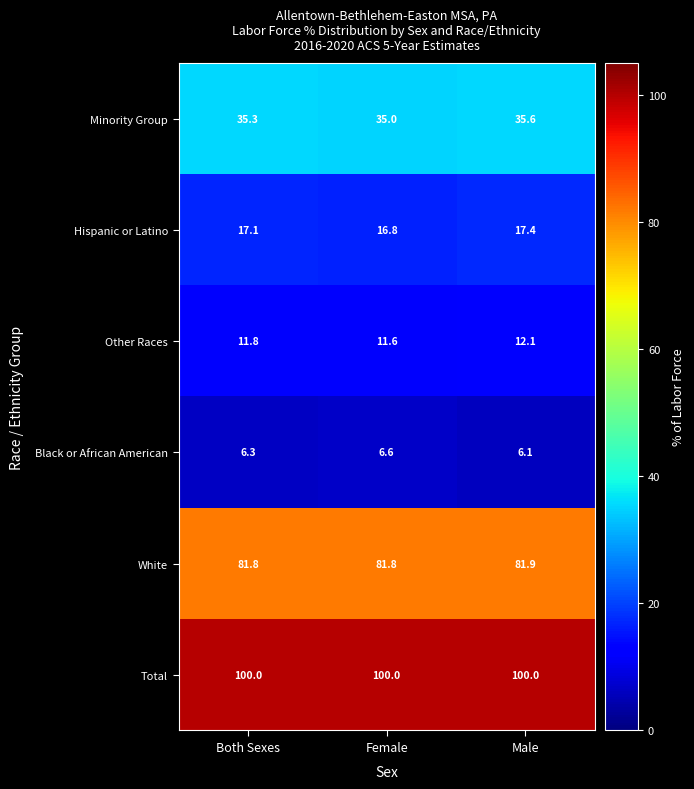

Reading left to right, transcribe all the data shown in this chart.

Minority Group: 35.3	35.0	35.6
Hispanic or Latino: 17.1	16.8	17.4
Other Races: 11.8	11.6	12.1
Black or African American: 6.3	6.6	6.1
White: 81.8	81.8	81.9
Total: 100.0	100.0	100.0